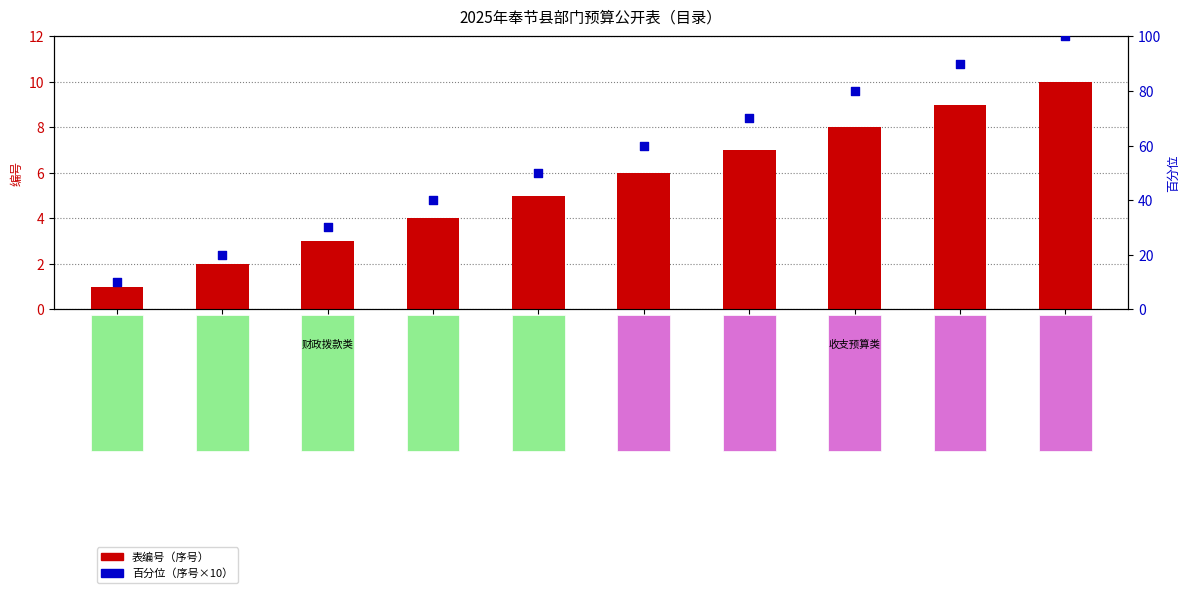

At which category is the sum across all series the highest?

表十